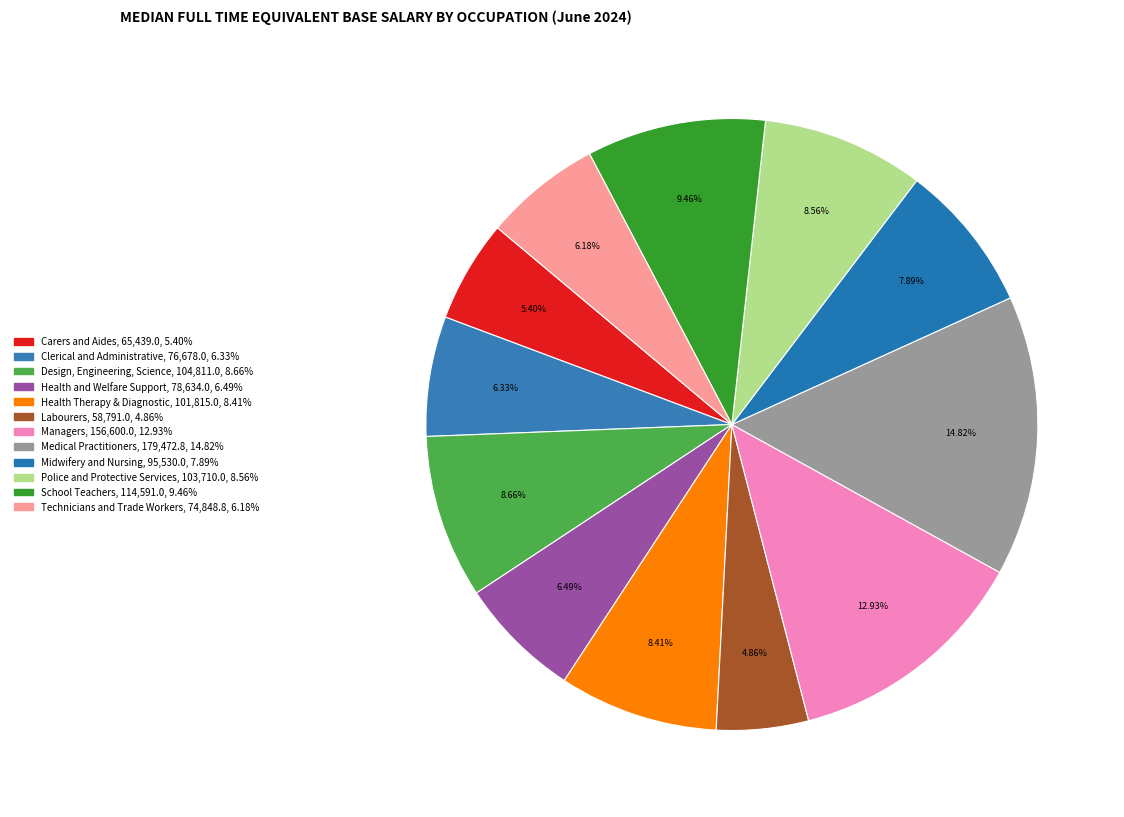

To the nearest percent, what percentage of the pie is Police and Protective Services?

9%